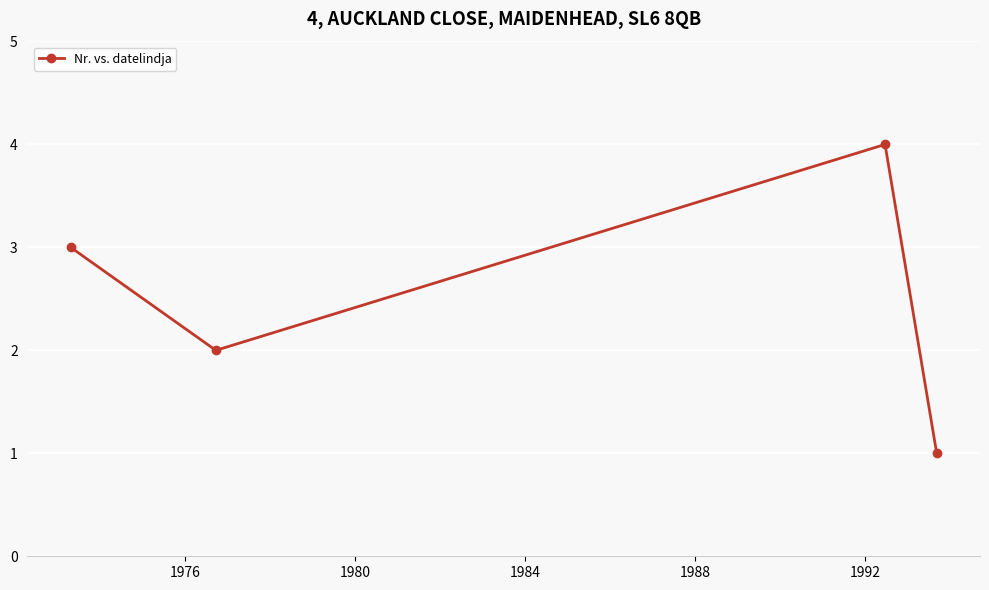

What is the difference between the maximum and minimum values?

3